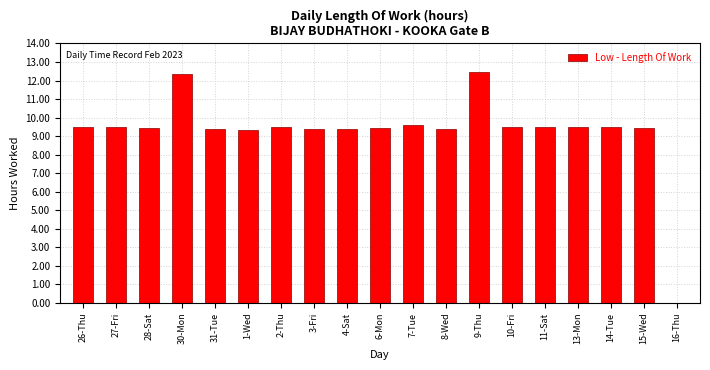

Which has a higher value, 30-Mon or 1-Wed?

30-Mon